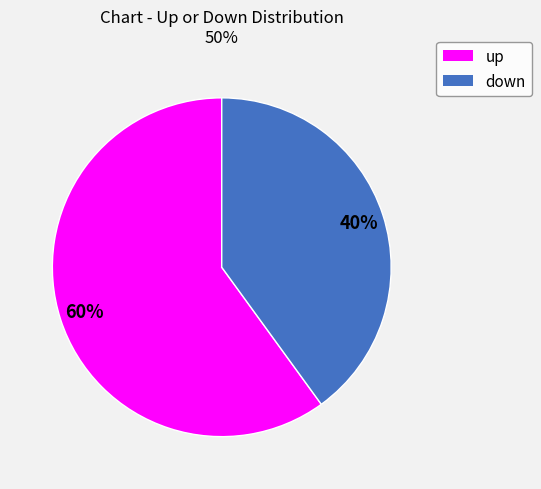

Does any single category account for the majority?

Yes